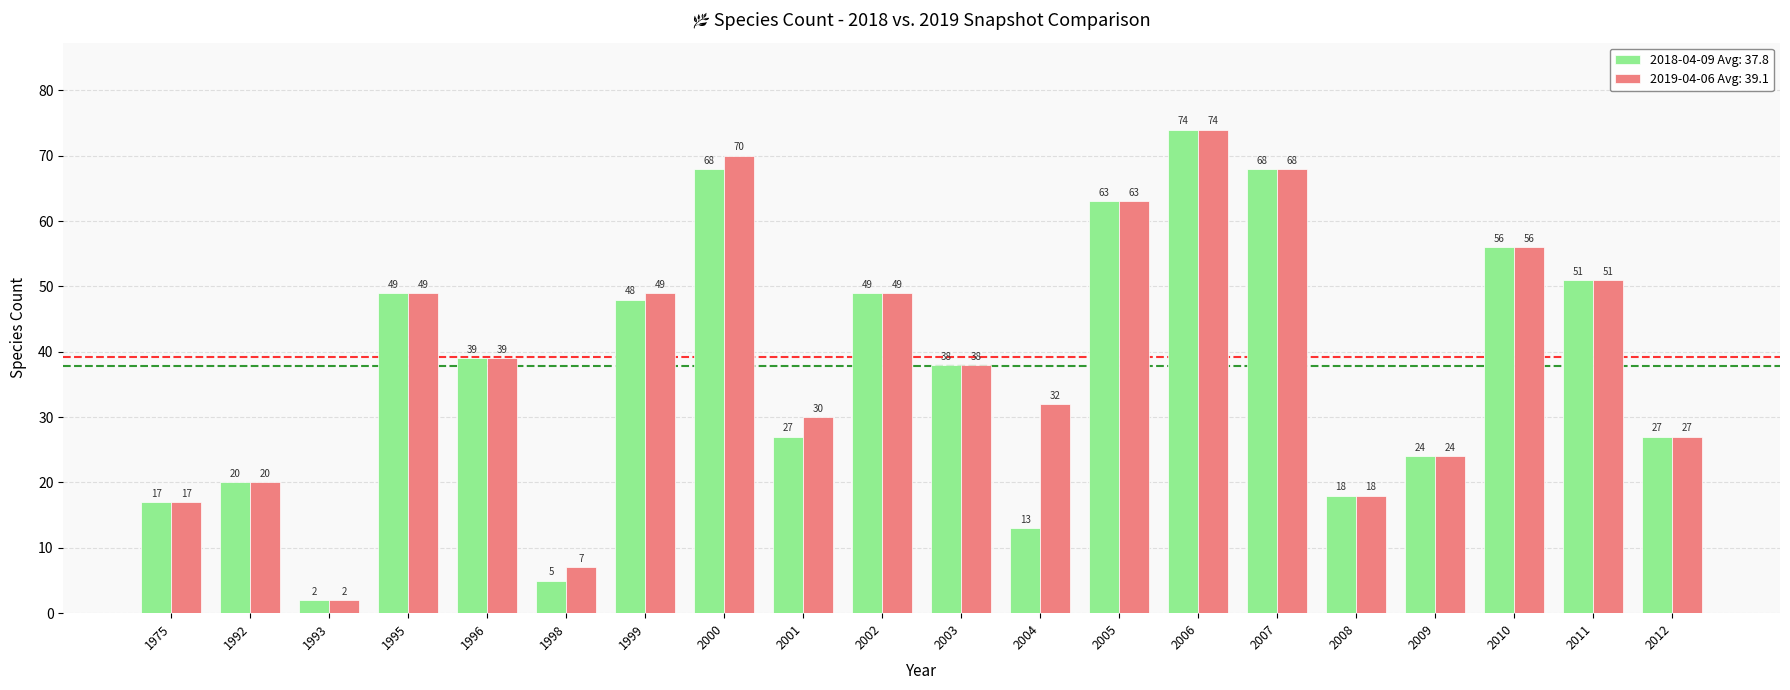

Rank the series at 2004 from lowest to highest value.

2018-04-09 Avg: 37.8, 2019-04-06 Avg: 39.1